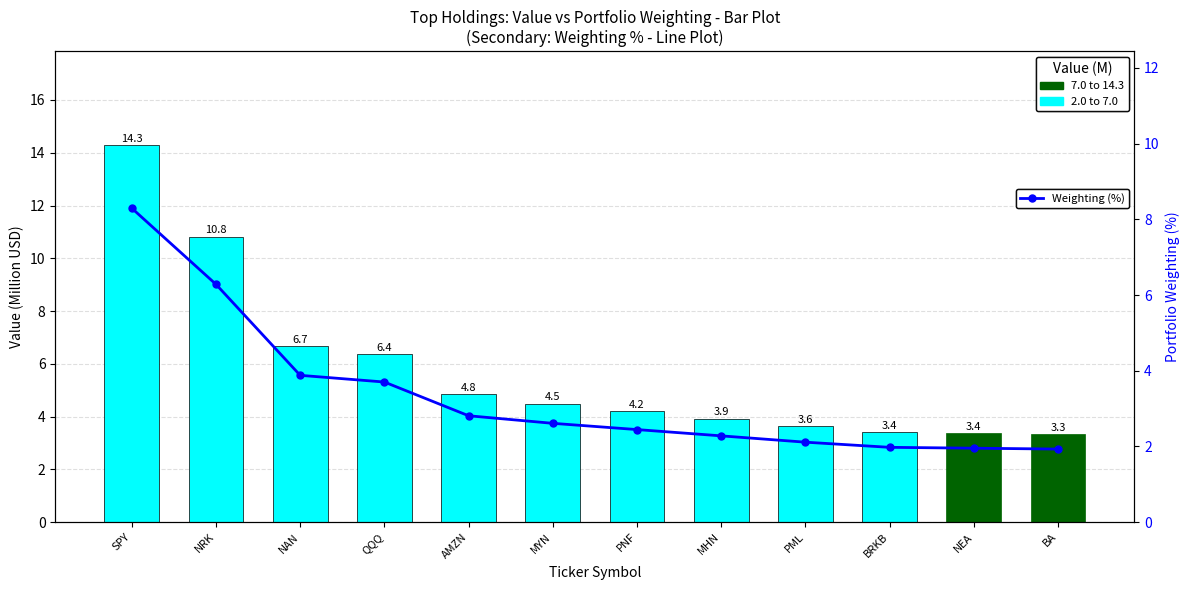

Reading left to right, transcribe all the data shown in this chart.

Value (M USD): 14.3	10.8	6.7	6.4	4.8	4.5	4.2	3.9	3.6	3.4	3.4	3.3
Weighting (%): 8.3	6.3	3.9	3.7	2.8	2.6	2.4	2.3	2.1	2.0	2.0	1.9